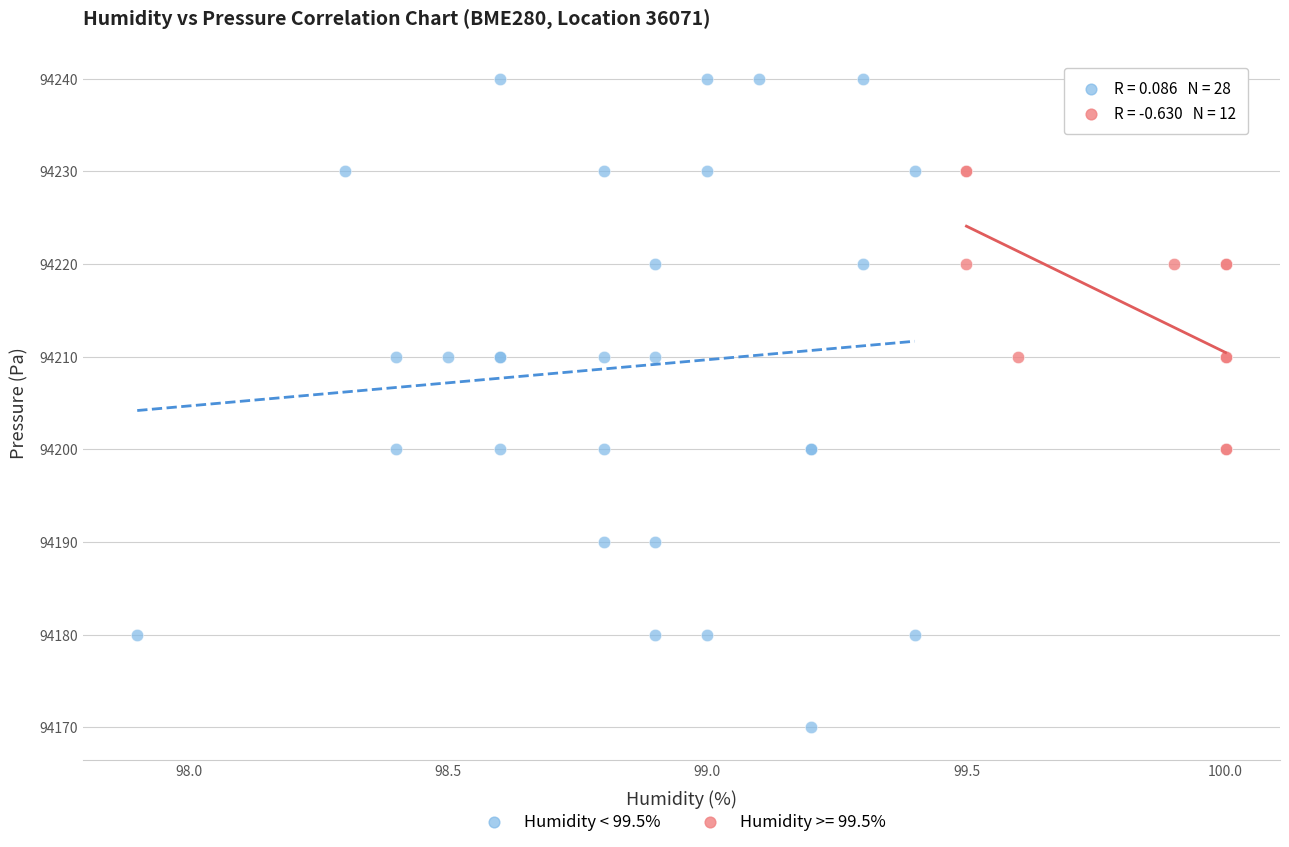

Which series has the widest spread of Y values?

Humidity < 99.5%